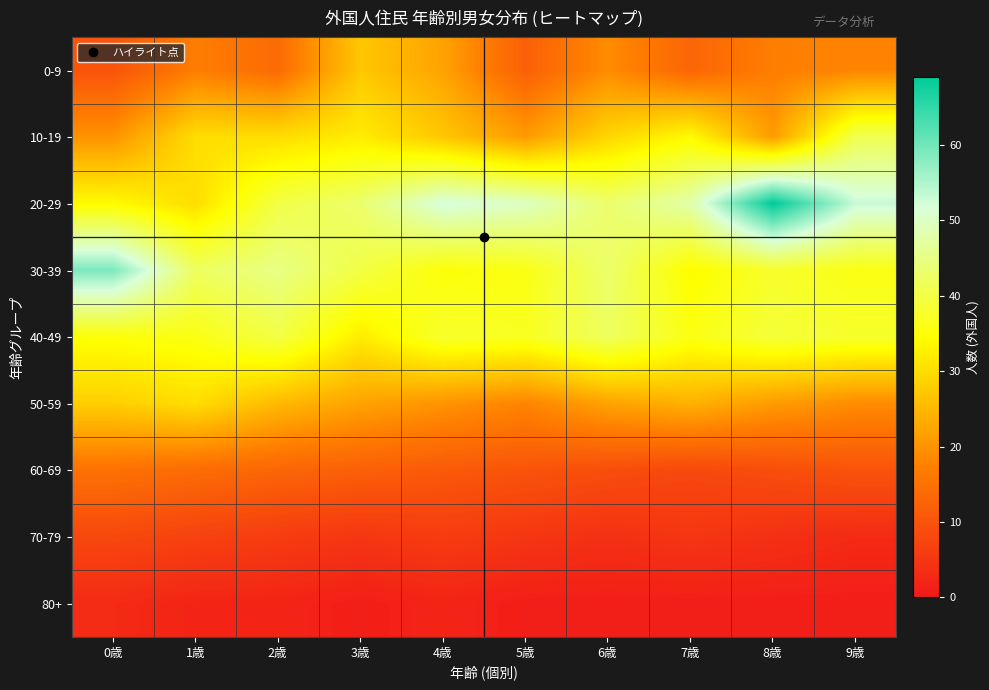

Reading right to left, transcribe all the data shown in this chart.

0-9: 9歳=18	8歳=17	7歳=13	6歳=19	5歳=12	4歳=22	3歳=27	2歳=14	1歳=17	0歳=10
10-19: 9歳=41	8歳=21	7歳=34	6歳=29	5歳=21	4歳=27	3歳=32	2歳=30	1歳=30	0歳=20
20-29: 9歳=53	8歳=69	7歳=48	6歳=43	5歳=50	4歳=52	3歳=43	2歳=40	1歳=30	0歳=34
30-39: 9歳=36	8歳=38	7歳=34	6歳=43	5歳=36	4歳=35	3歳=40	2歳=45	1歳=42	0歳=59
40-49: 9歳=38	8歳=39	7歳=36	6歳=42	5歳=37	4歳=38	3歳=32	2歳=40	1歳=36	0歳=35
50-59: 9歳=19	8歳=21	7歳=24	6歳=22	5歳=18	4歳=20	3歳=22	2歳=25	1歳=30	0歳=28
60-69: 9歳=10	8歳=9	7歳=8	6歳=9	5歳=10	4歳=11	3歳=12	2歳=13	1歳=14	0歳=15
70-79: 9歳=3	8歳=4	7歳=5	6歳=4	5歳=5	4歳=6	3歳=5	2歳=6	1歳=7	0歳=8
80+: 9歳=1	8歳=1	7歳=1	6歳=1	5歳=1	4歳=2	3歳=1	2歳=2	1歳=2	0歳=3